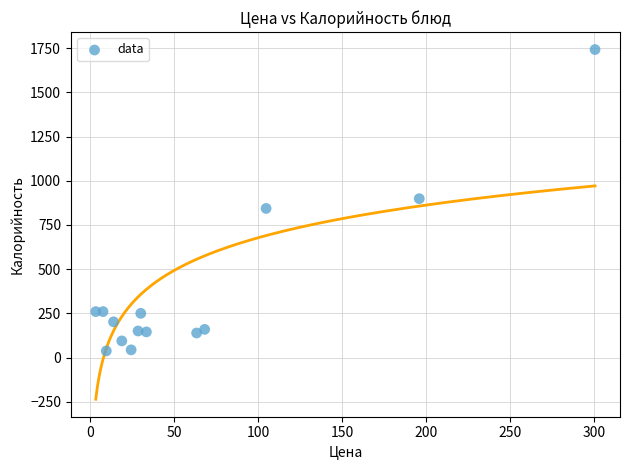

What is the range of Y values (max minus min)?

1704.4